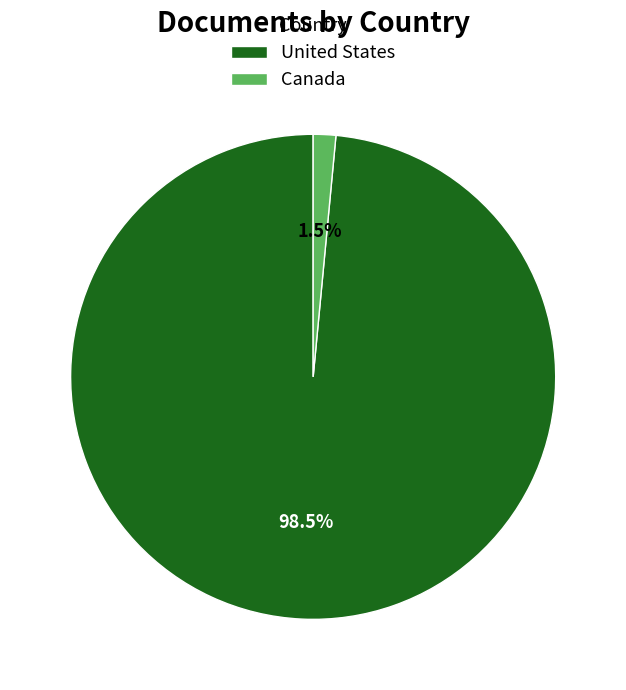

To the nearest percent, what is the difference between the Canada and United States slice percentages?

97%